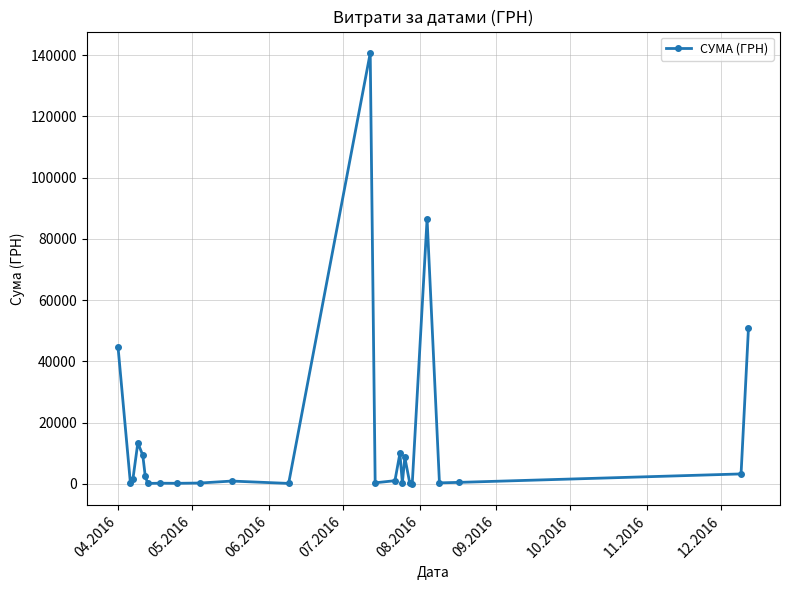

What is the maximum value shown in the chart?

140706.2